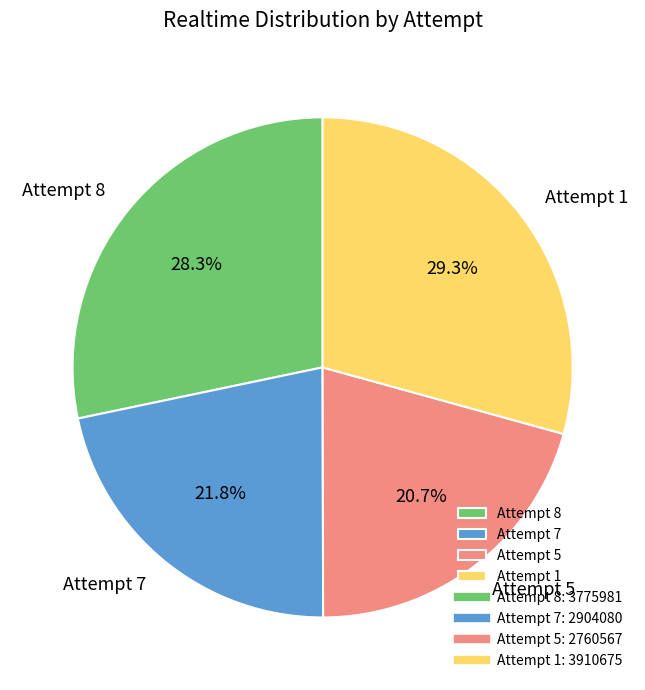

To the nearest percent, what is the average slice percentage?

25%